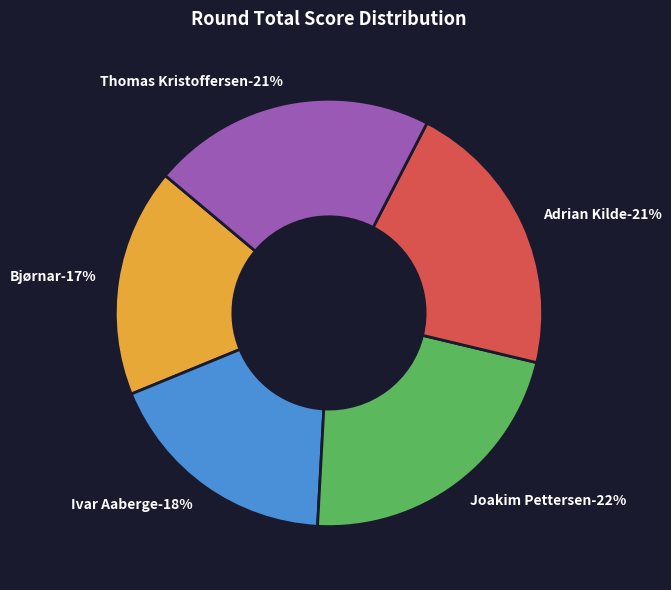

To the nearest percent, what is the average slice percentage?

20%